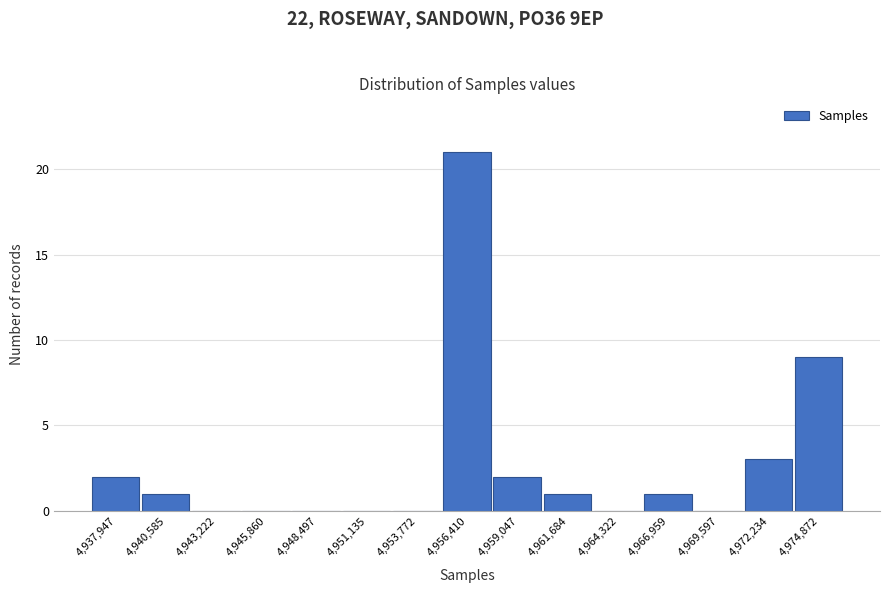

Reading left to right, list every bar in this chart as the range it spans on the x-axis followed by its height. Neither the bar edges nor the heights are printed on the chart, so give them approximately, as read against the axes.

4936500 to 4939500: 2
4939500 to 4942000: 1
4942000 to 4944500: 0
4944500 to 4947000: 0
4947000 to 4950000: 0
4950000 to 4952500: 0
4952500 to 4955000: 0
4955000 to 4957500: 21
4957500 to 4960500: 2
4960500 to 4963000: 1
4963000 to 4965500: 0
4965500 to 4968500: 1
4968500 to 4971000: 0
4971000 to 4973500: 3
4973500 to 4976000: 9